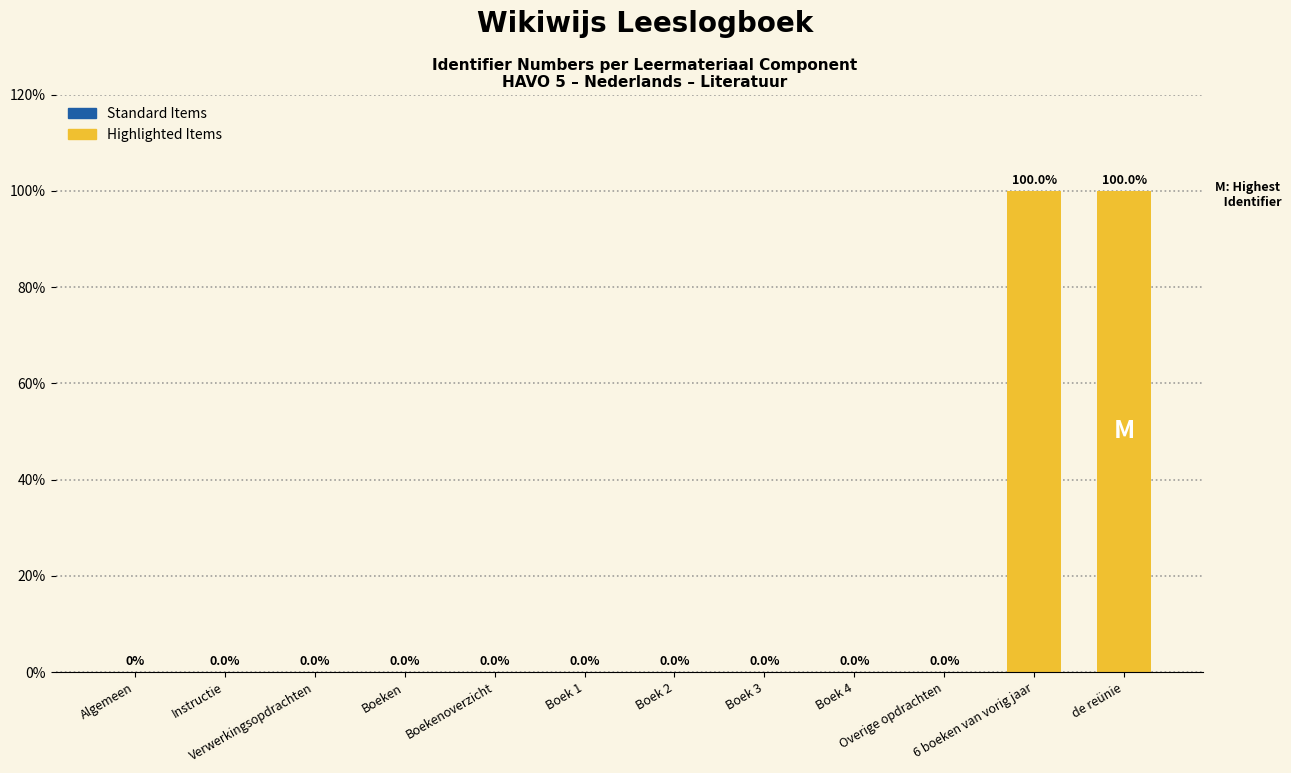

Are the bars horizontal?

No